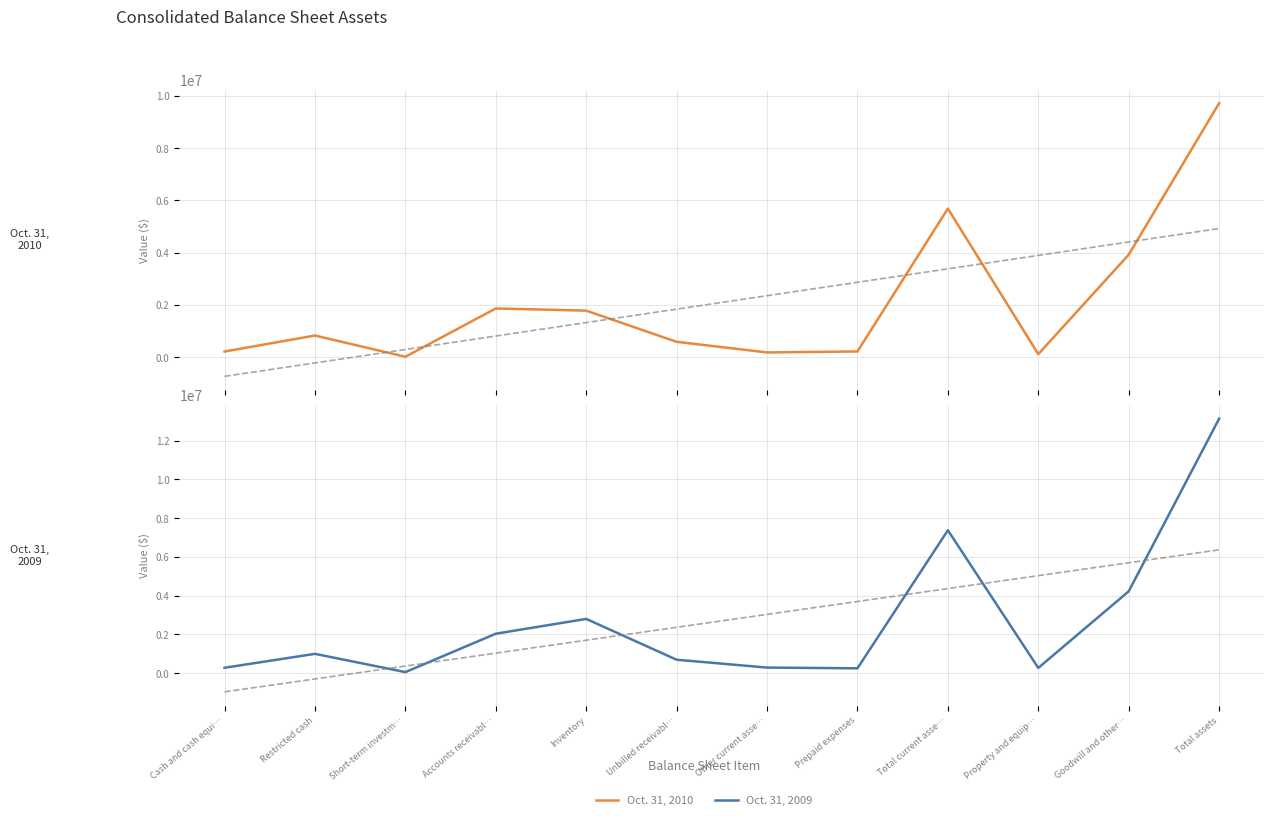

What position from the left is Other current asse…?

7